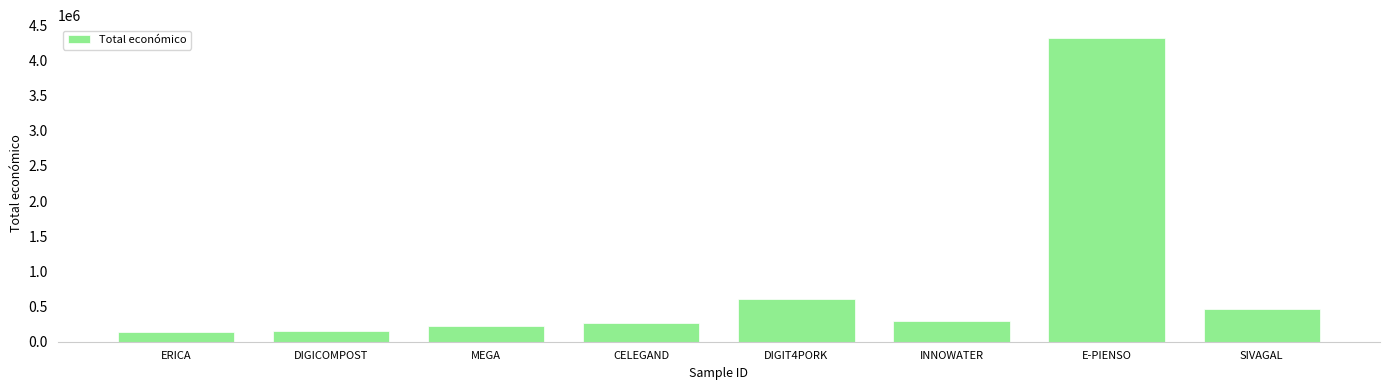

What is the label of the 7th bar from the left?

E-PIENSO